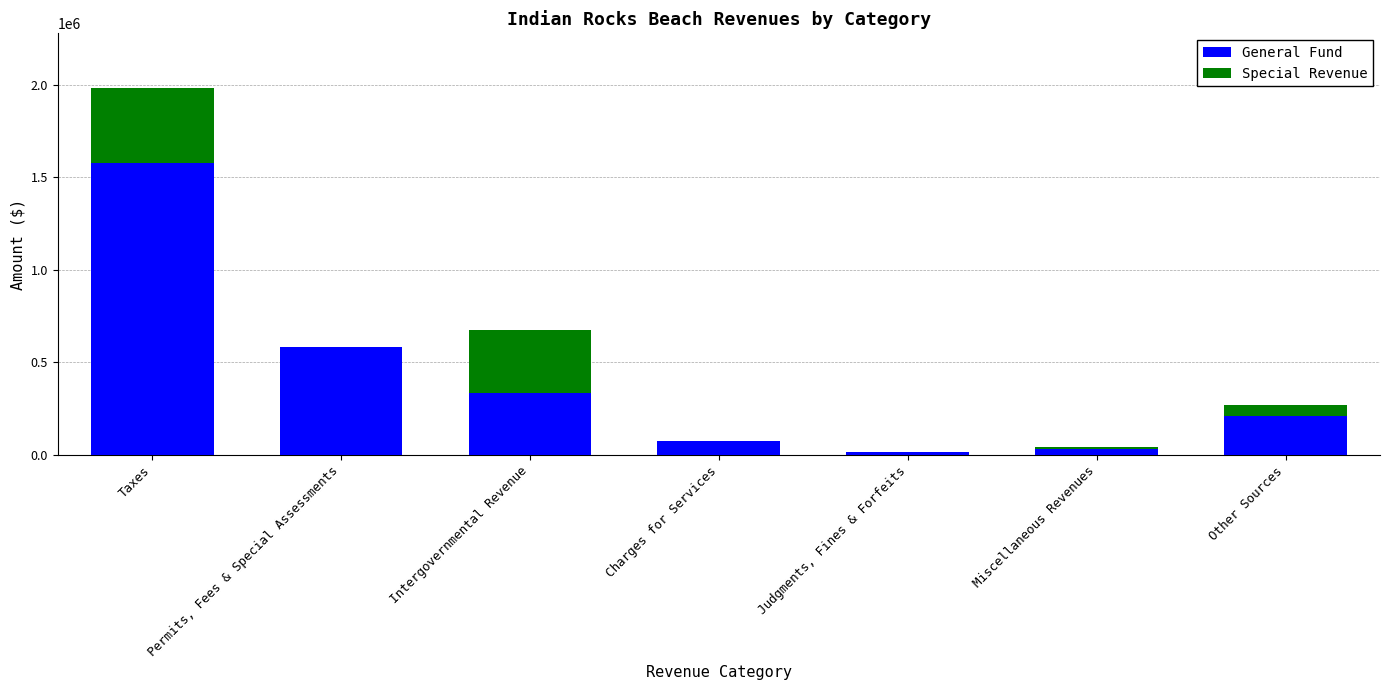

Count the number of categories in the chart.

7